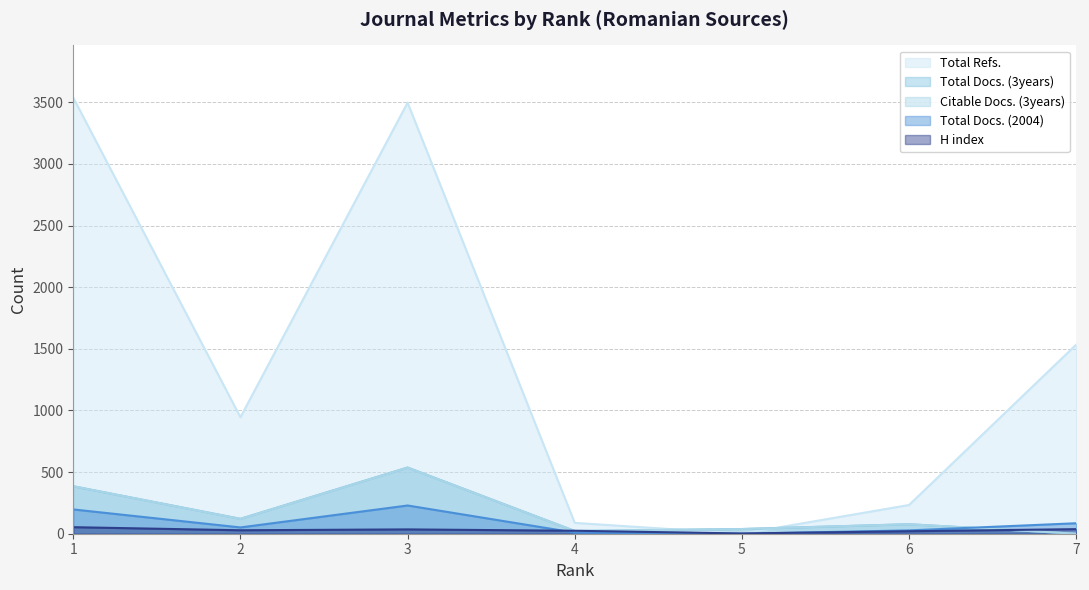

Which series changed the most between 1 and 2?

Total Refs.